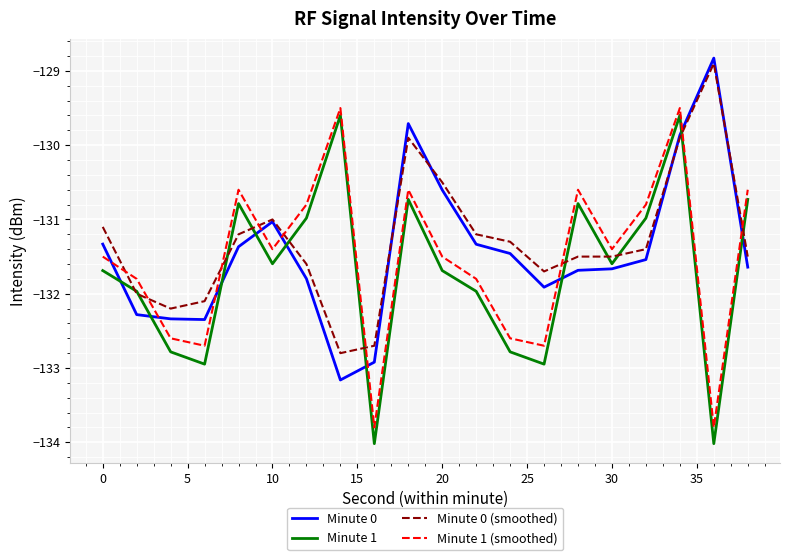

What is the greatest value displayed?

-128.8